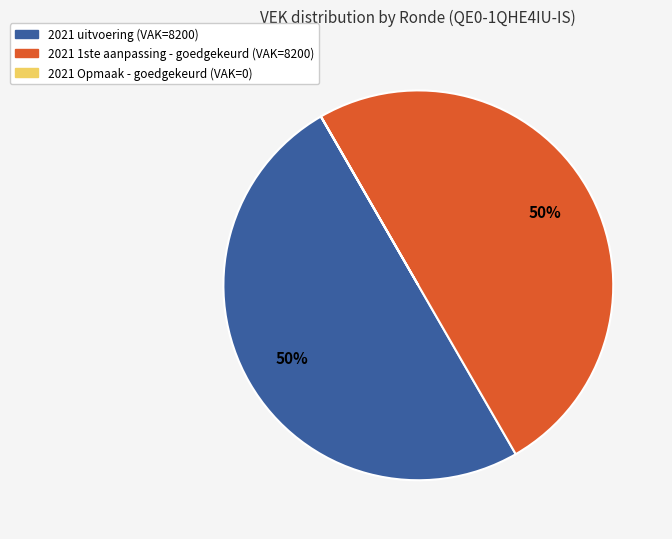

Is it true that 2021 uitvoering (VAK=8200) is 50% of the pie?

True